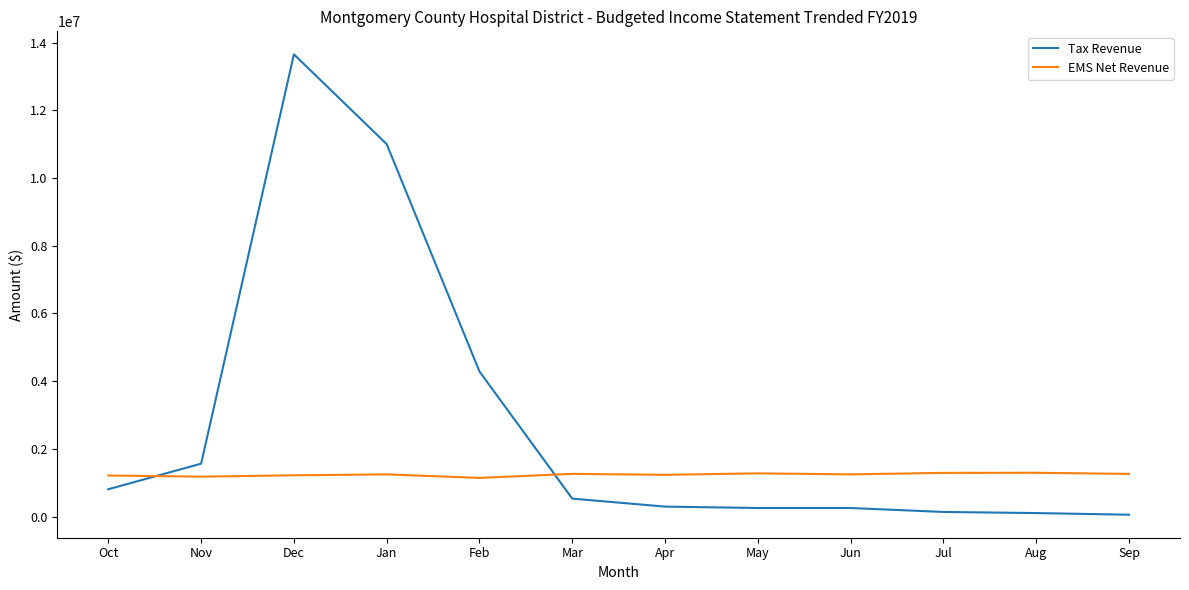

The EMS Net Revenue series shows 1246041 at Jan. True or false?

True